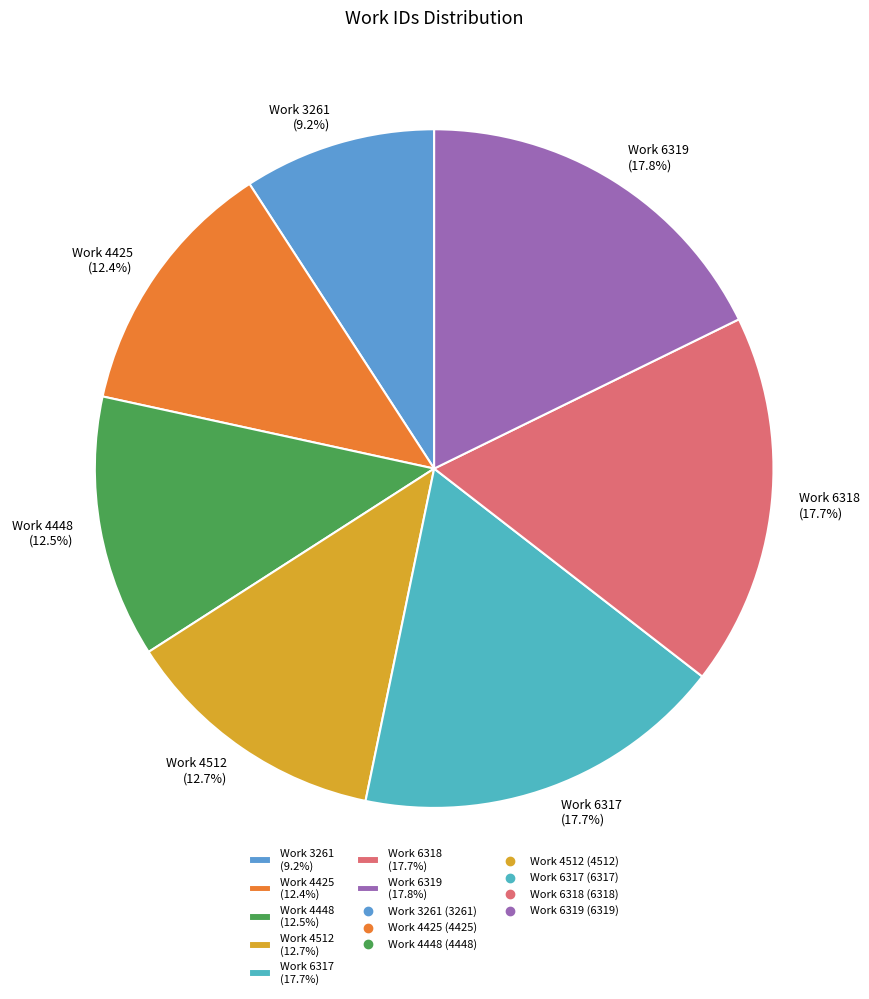

To the nearest percent, what is the average slice percentage?

14%